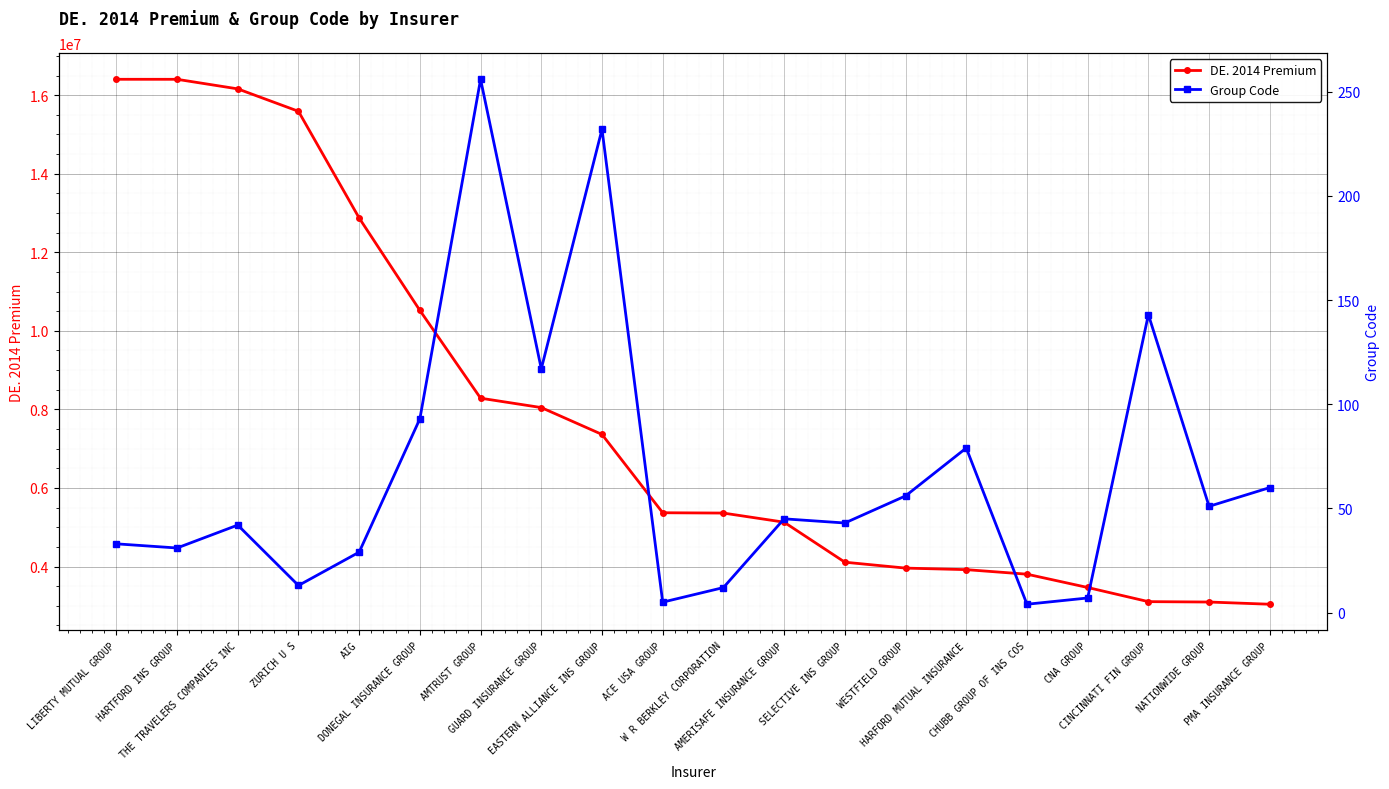

What is the label of the 7th point from the right?

WESTFIELD GROUP